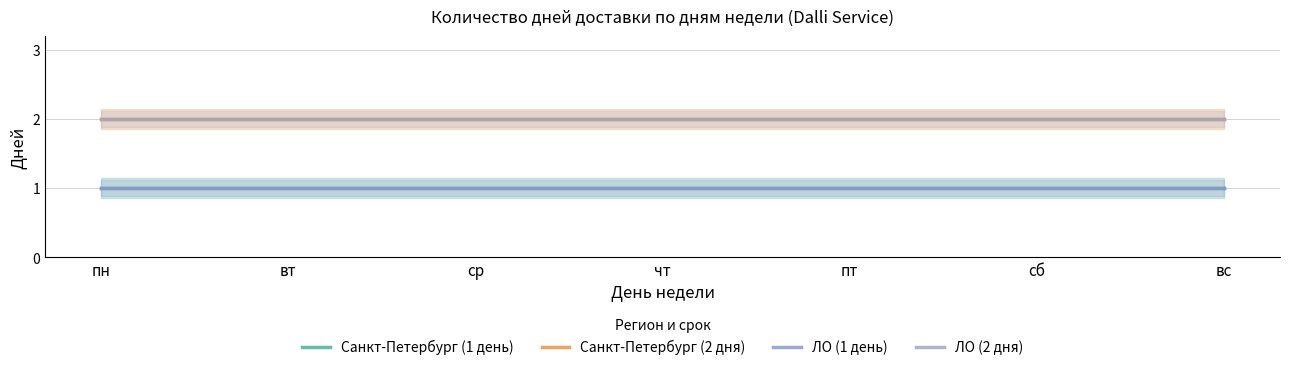

What is the label of the 4th point from the right?

чт